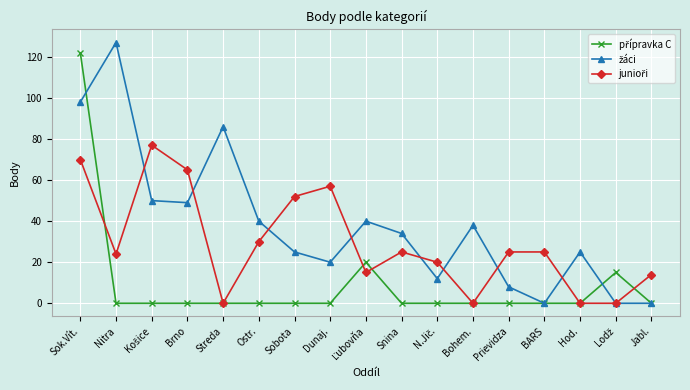

What is the label of the 12th point from the right?

Ostr.